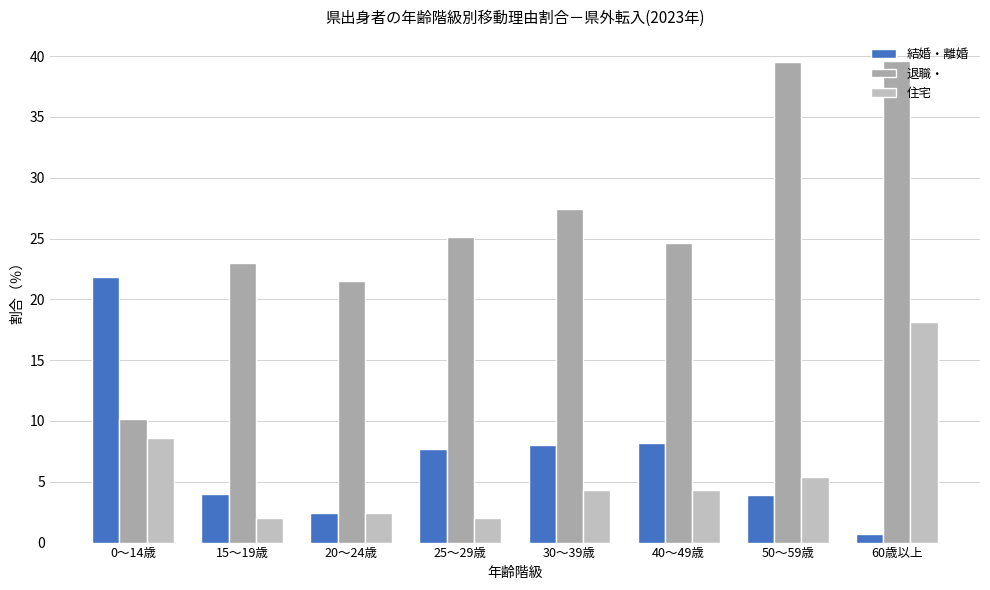

What is the spread (max minus min) of values at 40～49歳?

20.3